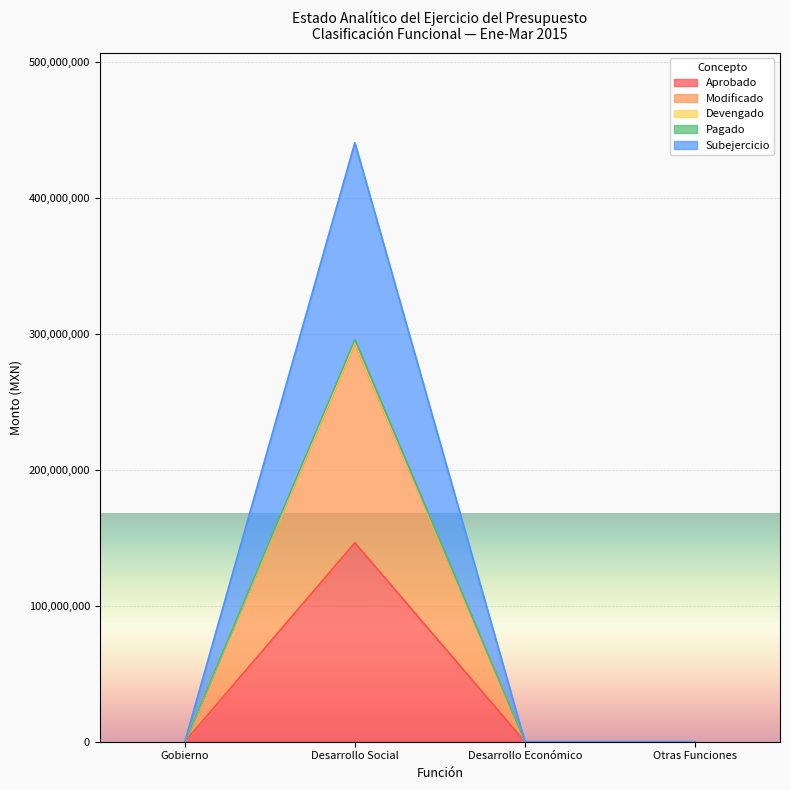

What is the maximum value shown in the chart?

440648129